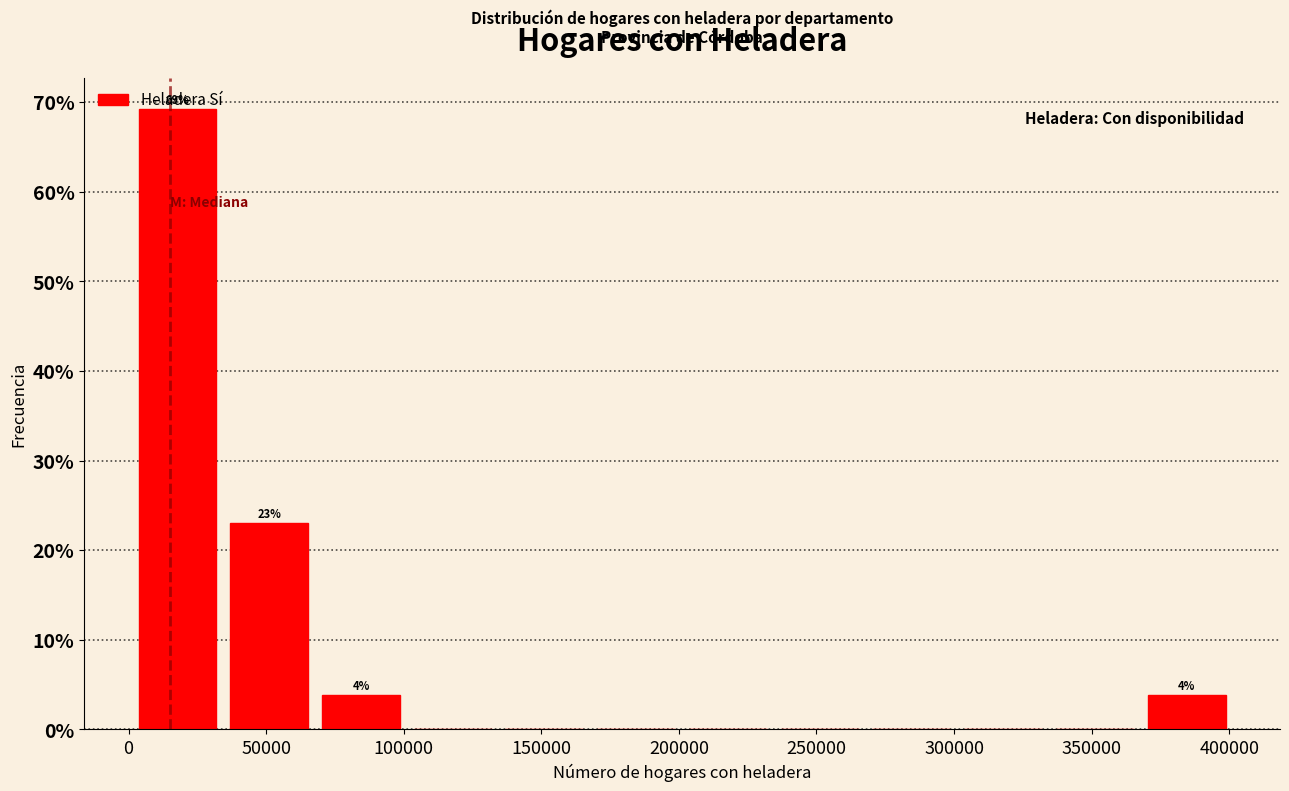

Which range on the x-axis has the tallest bar?

0 to 35000